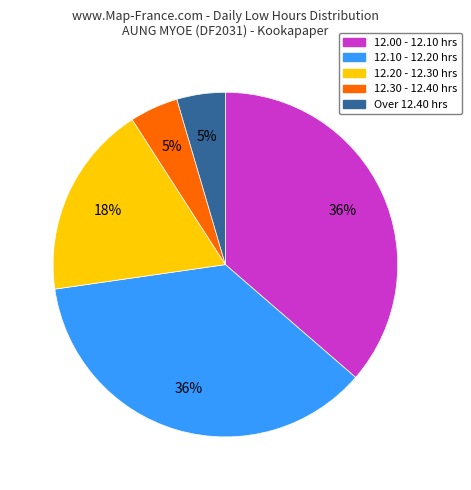

Does any single category account for the majority?

No